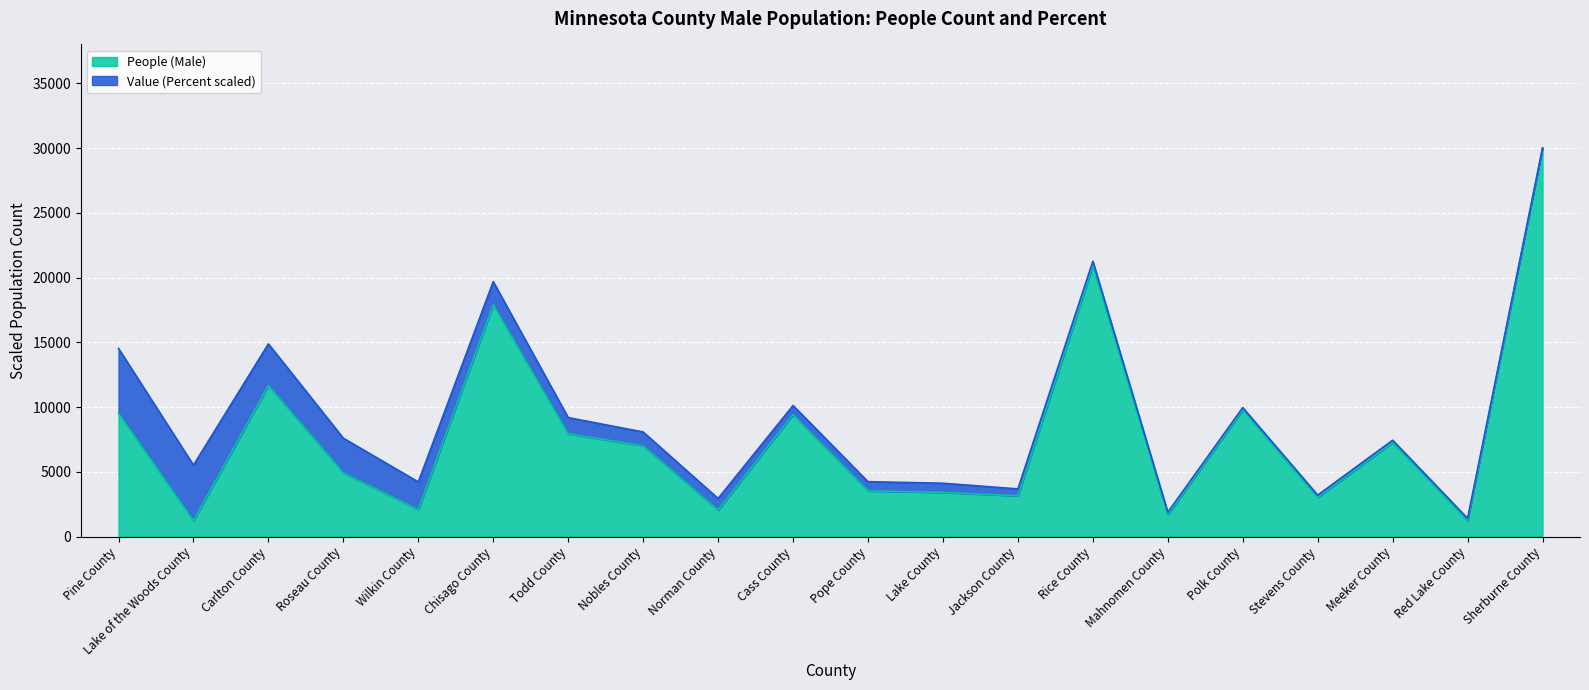

Approximately how many times larger is the value at Lake County compared to Polk County?

0.3